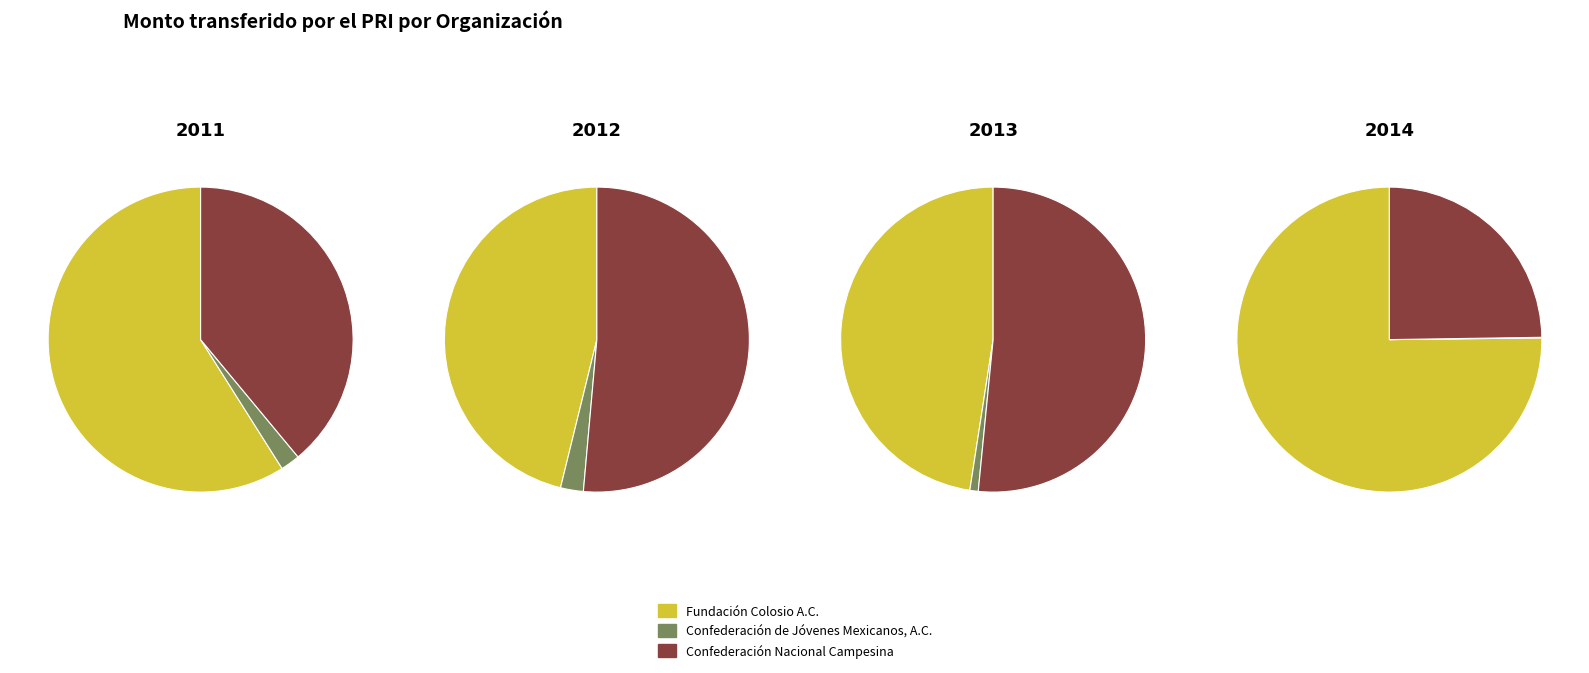

Does Fundación Colosio A.C. represent more than half of the total?

Yes